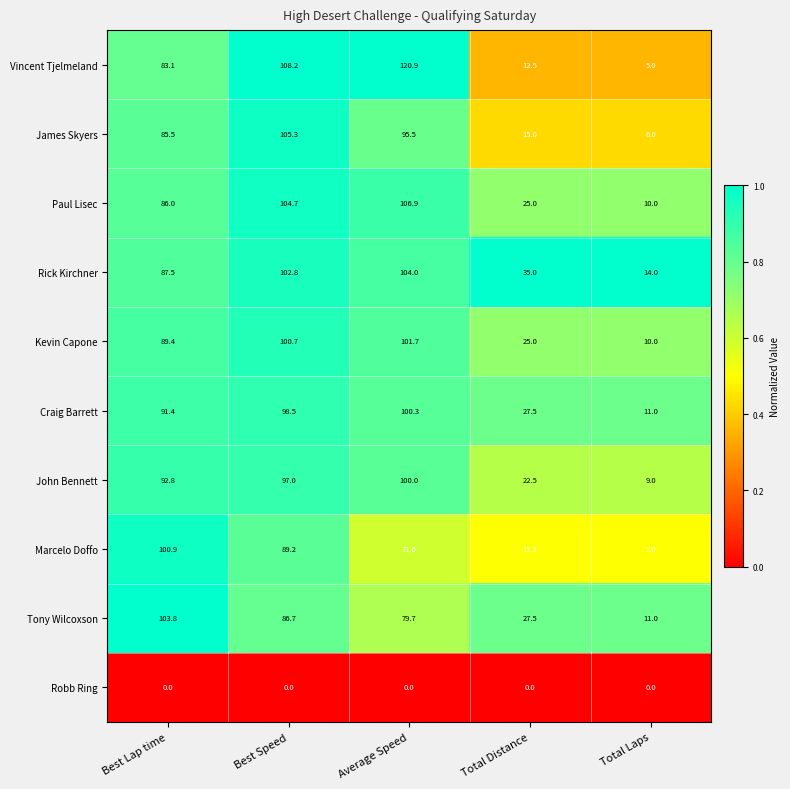

At how many categories does at least one series exceed 0?

5